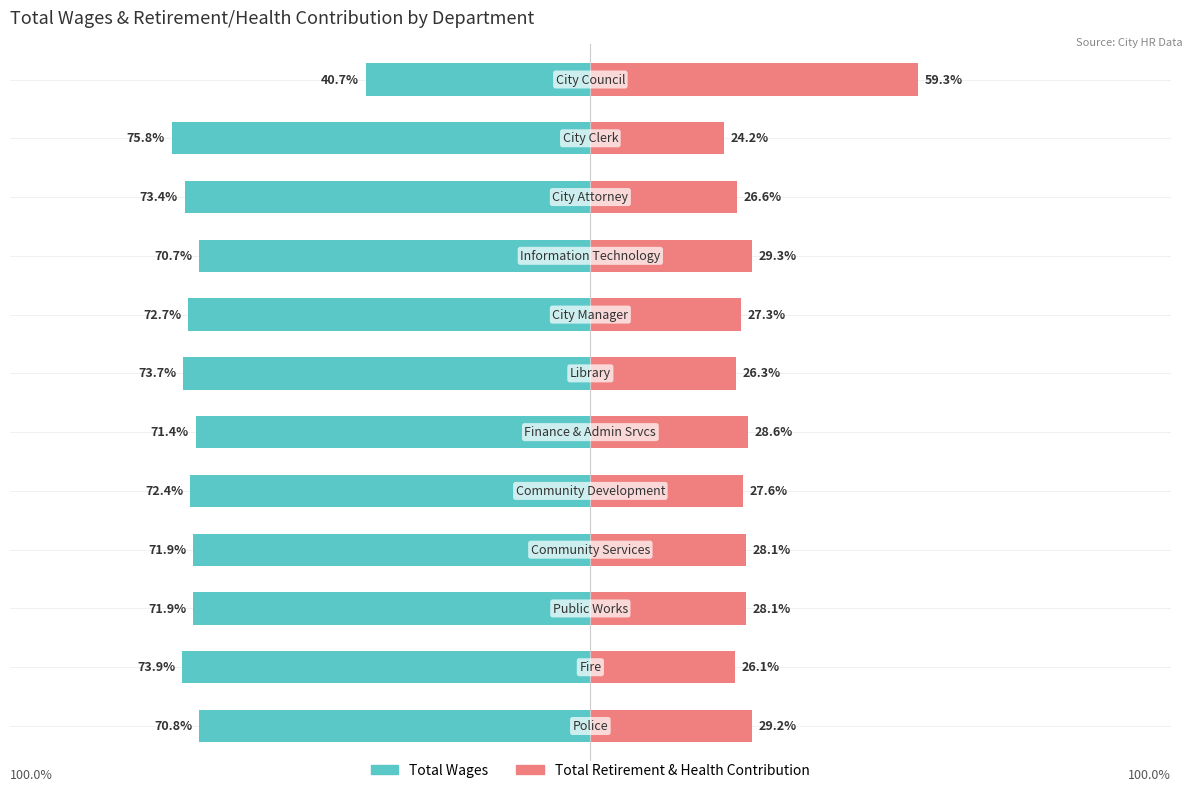

Reading right to left, transcribe all the data shown in this chart.

Total Wages: 11=-40.7	10=-75.8	9=-73.4	8=-70.7	7=-72.7	6=-73.7	5=-71.4	4=-72.4	3=-71.9	2=-71.9	1=-73.9	0=-70.8
Total Retirement & Health Contribution: 11=59.3	10=24.2	9=26.6	8=29.3	7=27.3	6=26.3	5=28.6	4=27.6	3=28.1	2=28.1	1=26.1	0=29.2